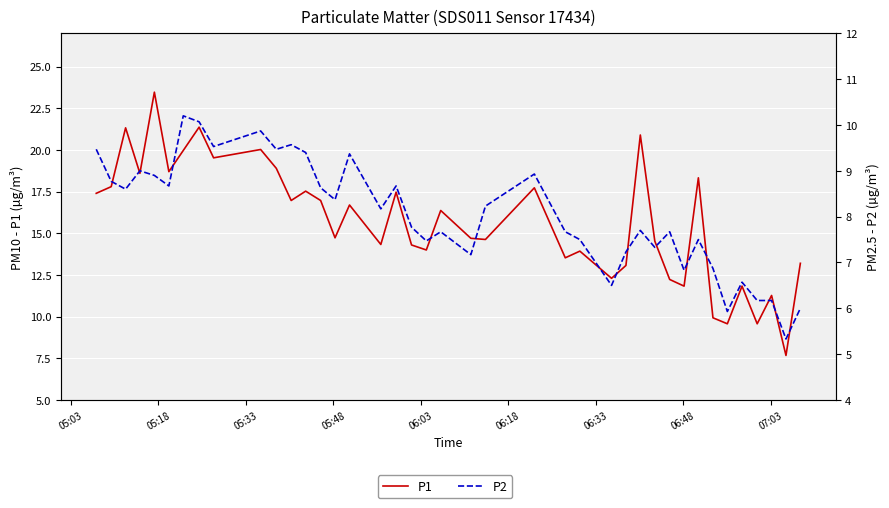

What is the average value of the P2 series?

8.0